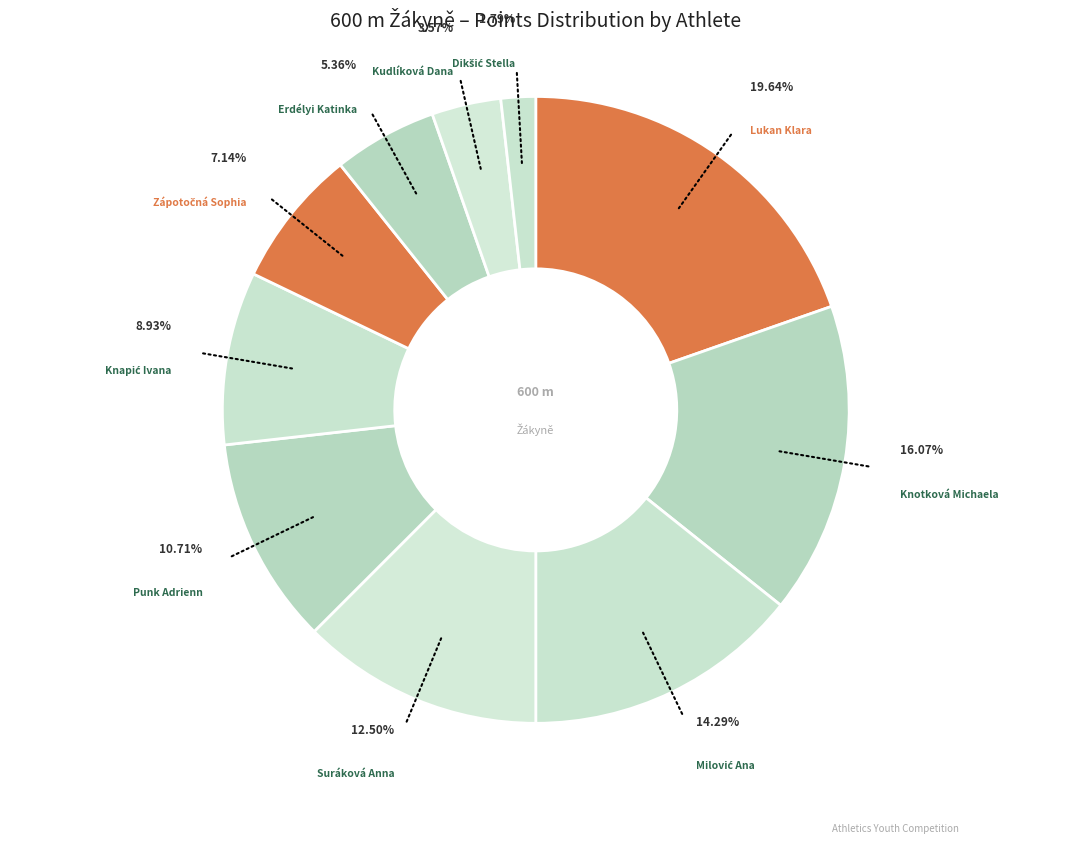

Which slice is the largest?

Lukan Klara